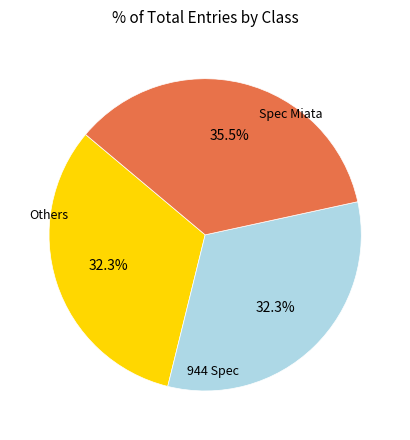

How many segments does this pie chart have?

3